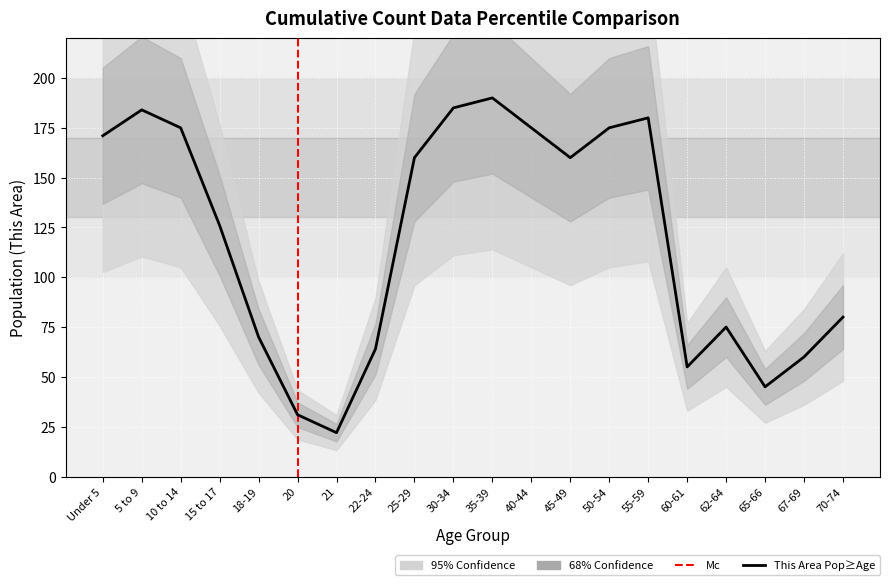

What is the greatest value displayed?

190